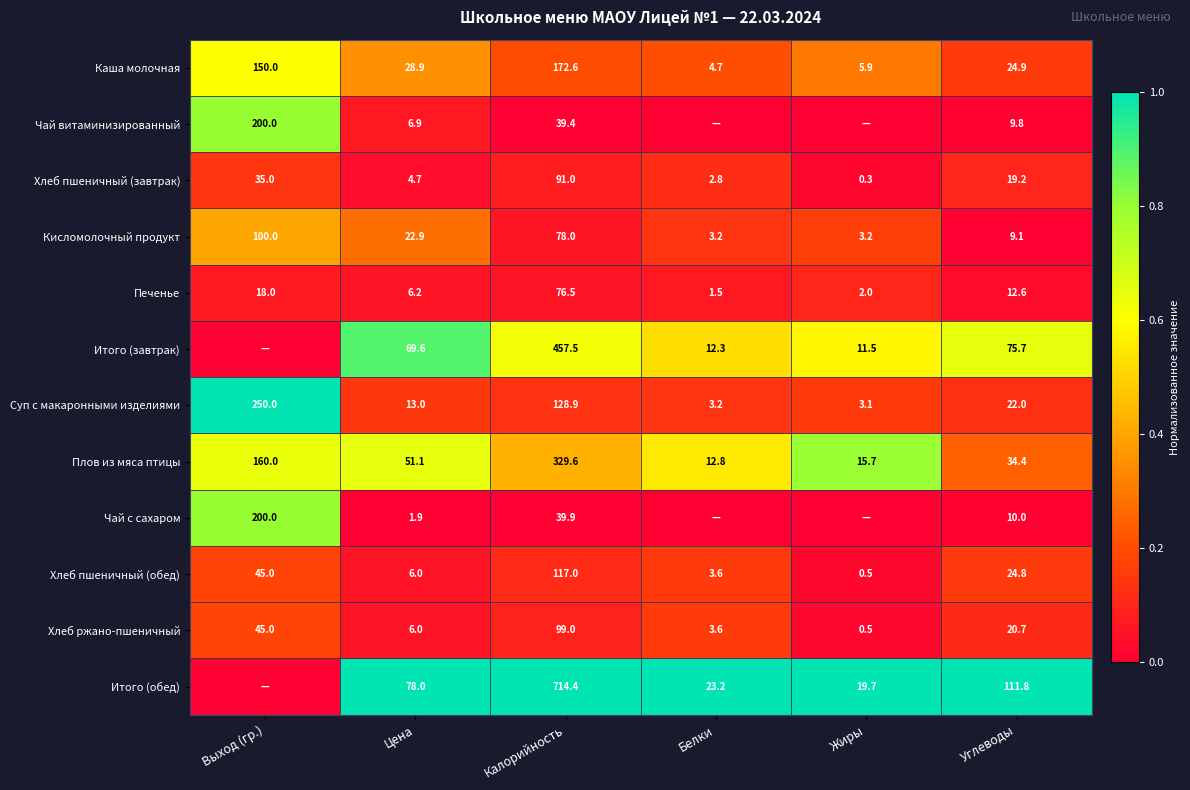

What is the difference between the highest and lowest values at Углеводы?

102.7